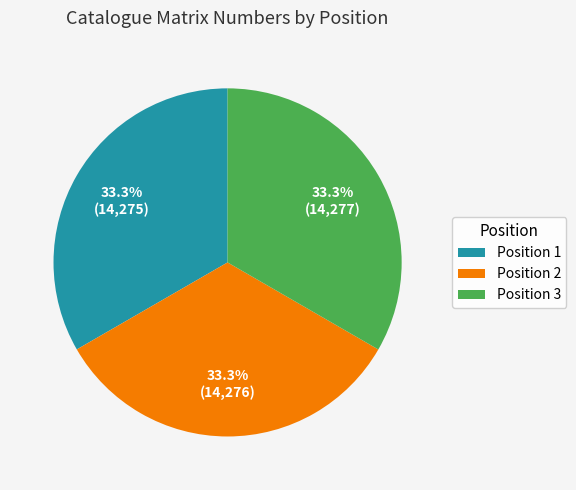

Is there a majority slice in this chart?

No